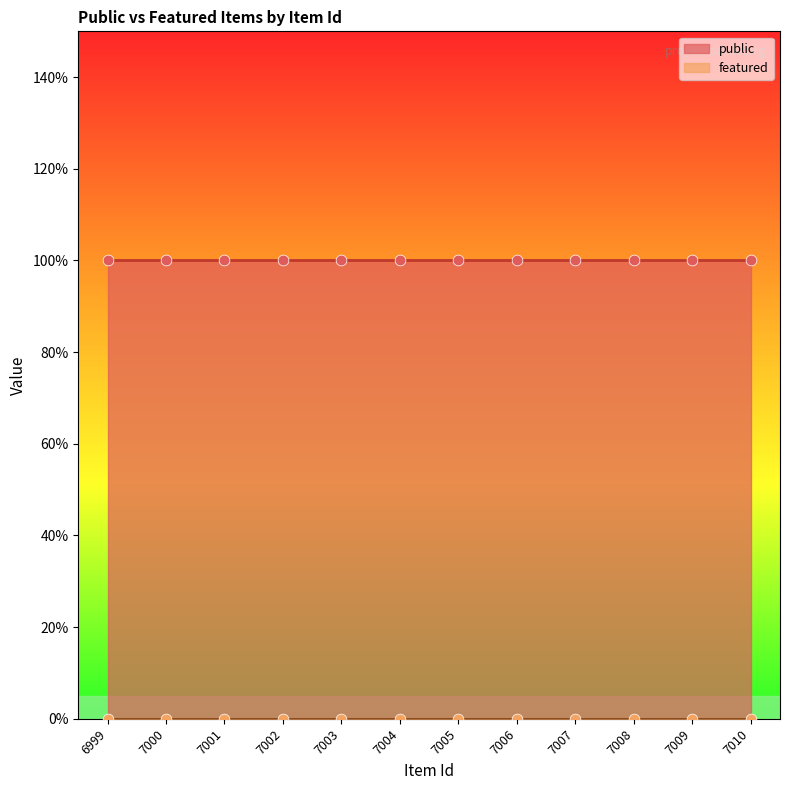

Which series contains the highest Y value?

public